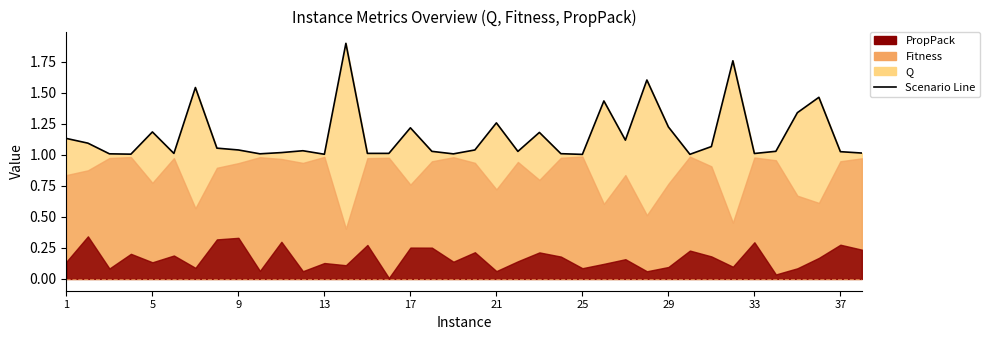

True or false: the data has more than 0 interior local peaks.

True